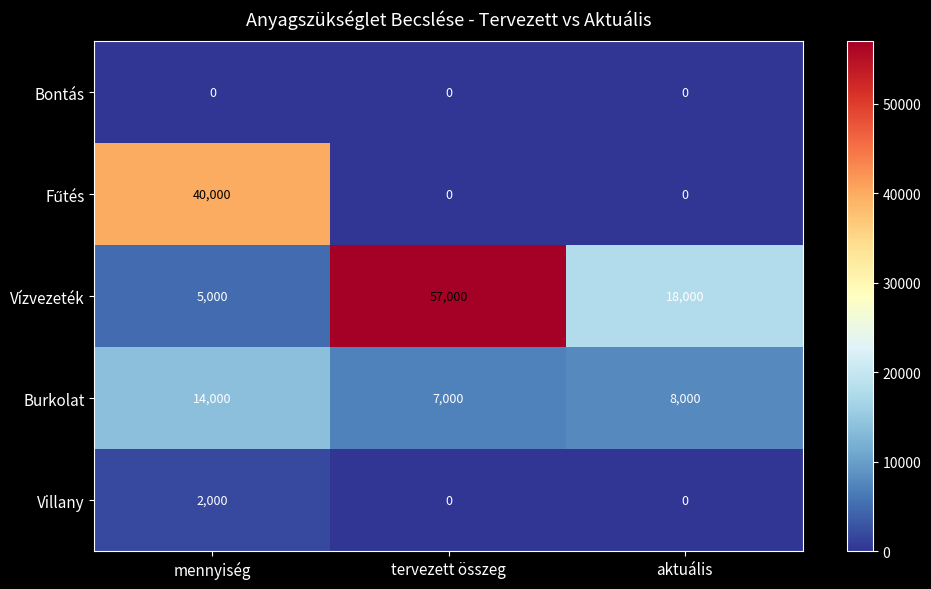

Which series changed the most between tervezett összeg and aktuális?

Vízvezeték